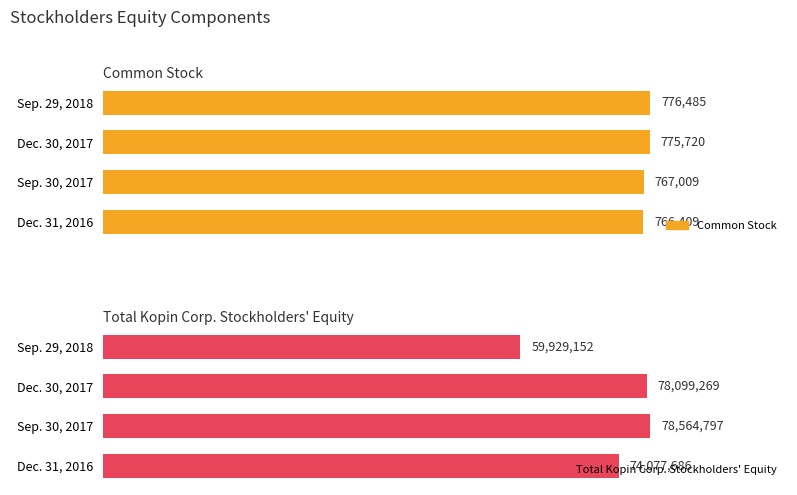

Between Sep. 30, 2017 and Sep. 29, 2018, which series saw the biggest shift?

Total Kopin Corporation Stockholders Equity